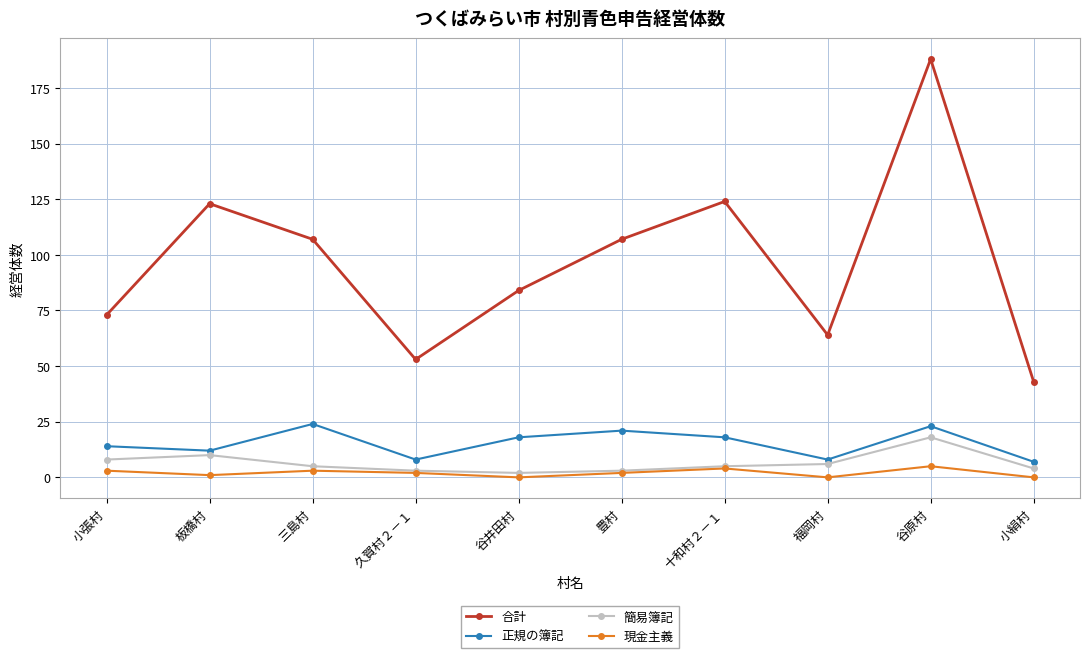

Which series changed the most between 十和村２－１ and 谷原村?

合計